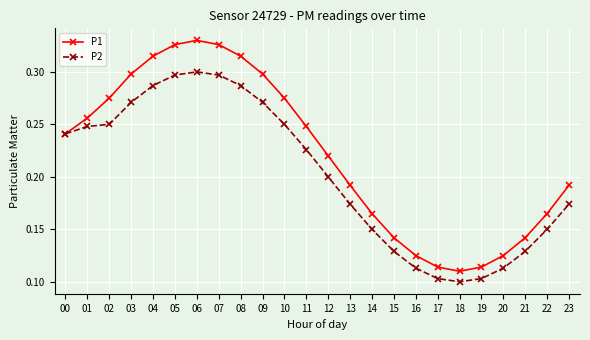

Between 00 and 15, which series saw the biggest shift?

P2